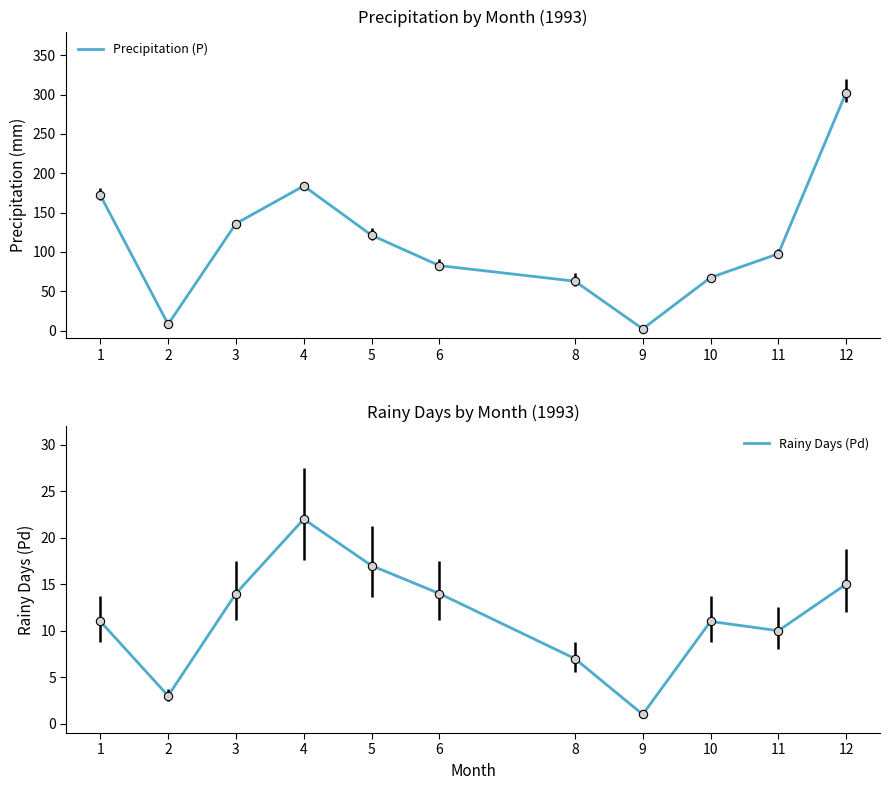

True or false: Precipitation (P) and Rainy Days (Pd) cross at least once.

False